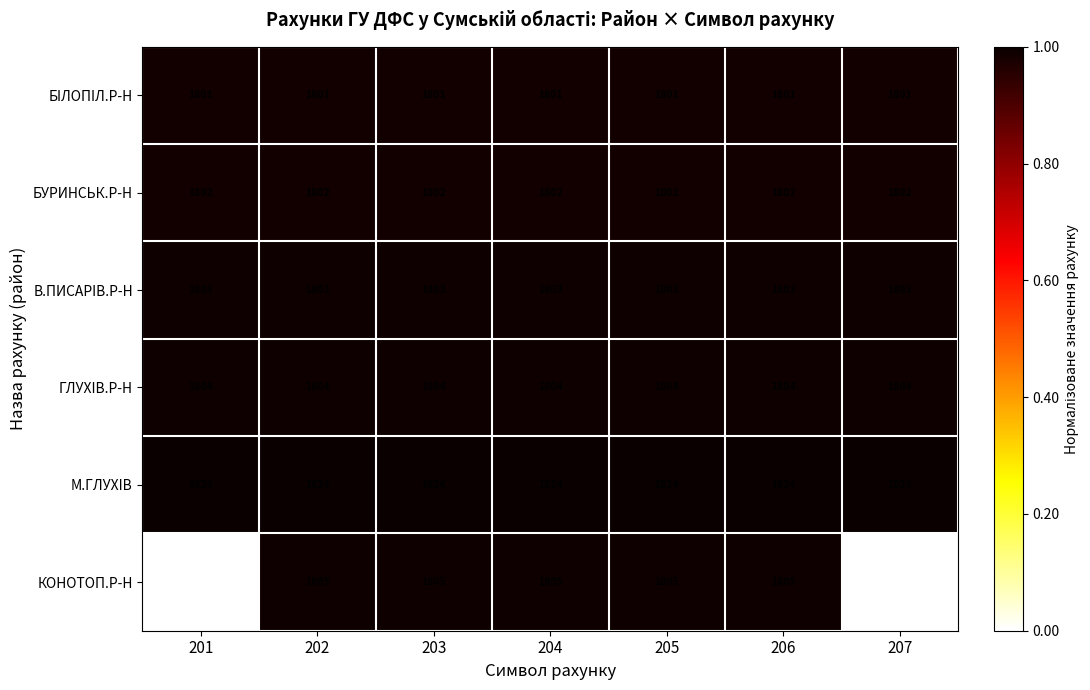

What is the total value across all series at 201?

5.0